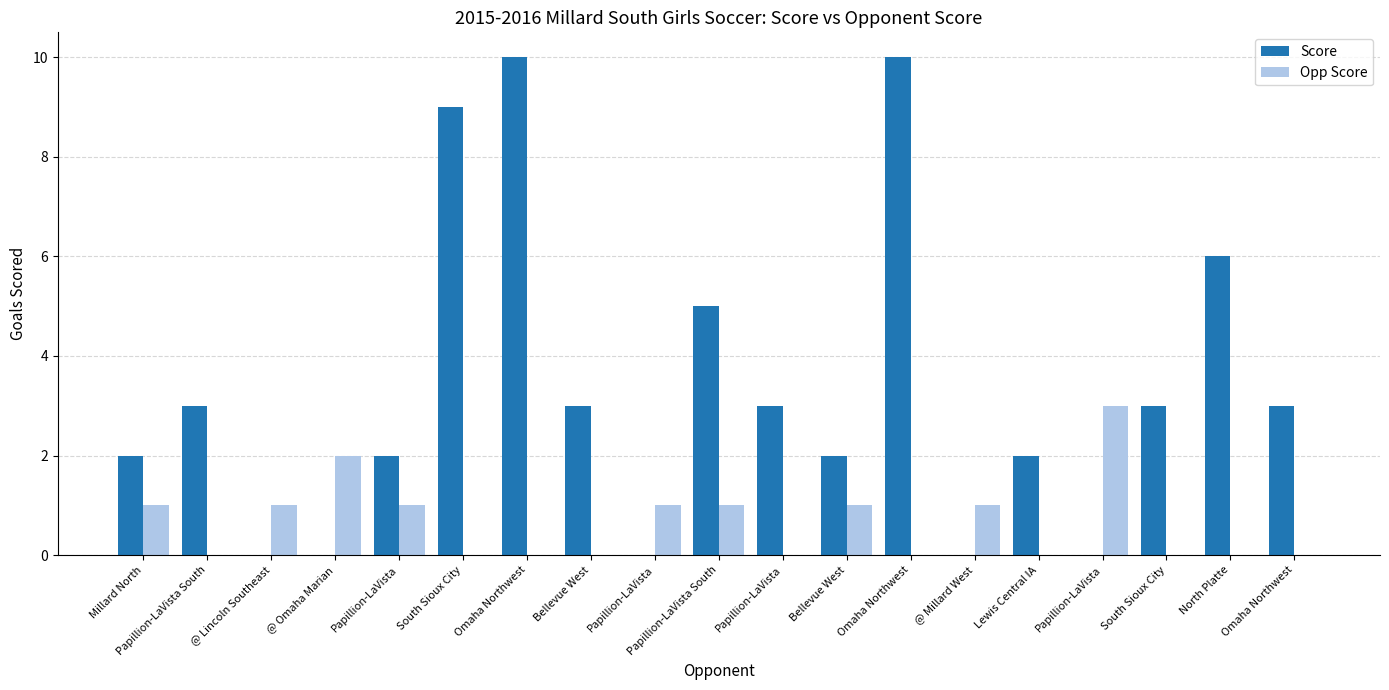

What is the spread (max minus min) of values at Papillion-LaVista?

1